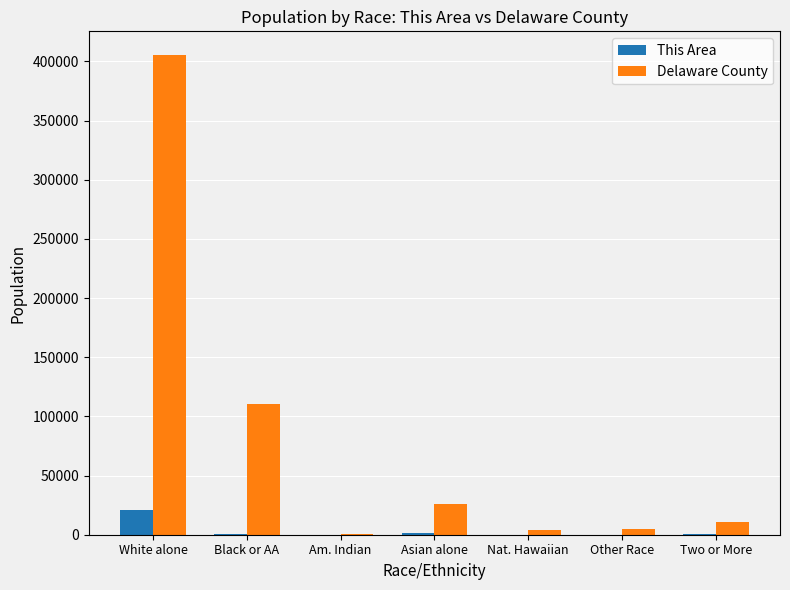

What is the spread (max minus min) of values at Other Race?

5150